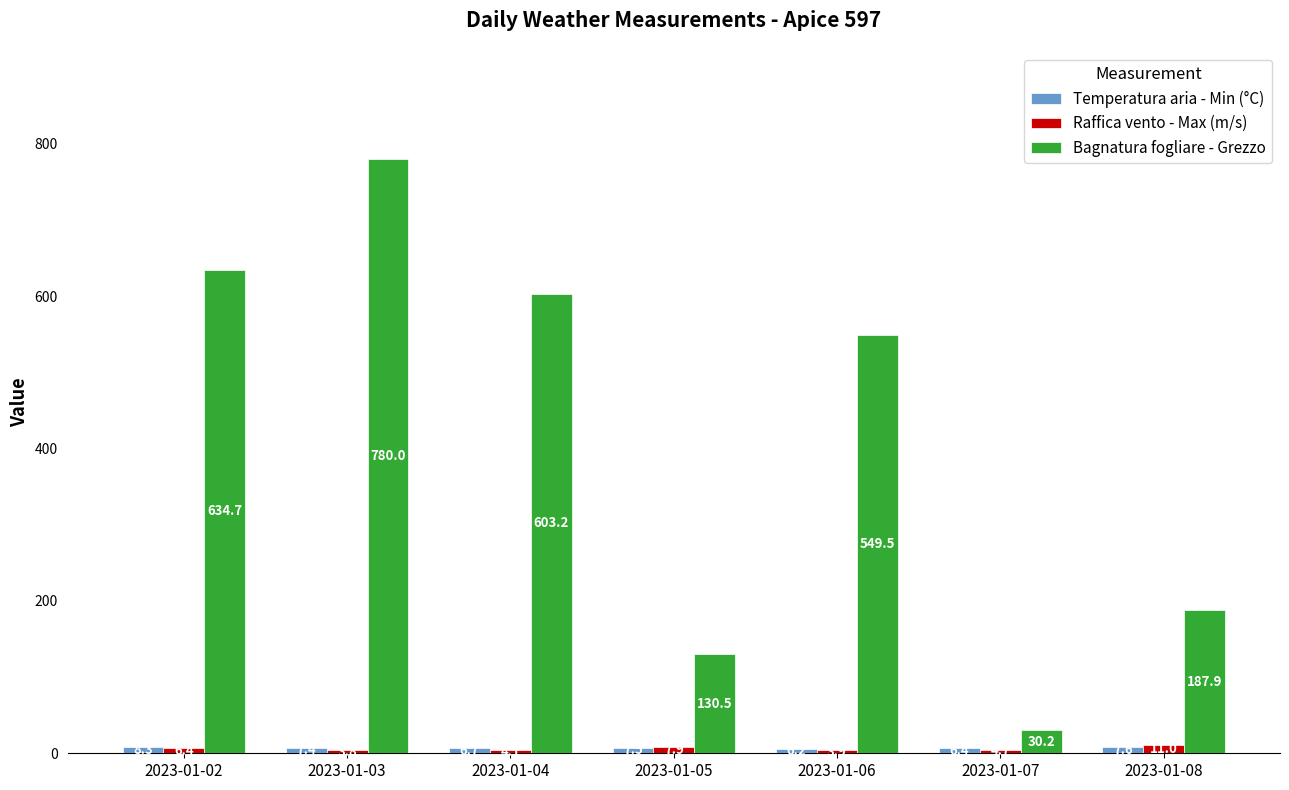

Which series has the widest spread of values?

Bagnatura fogliare - Grezzo